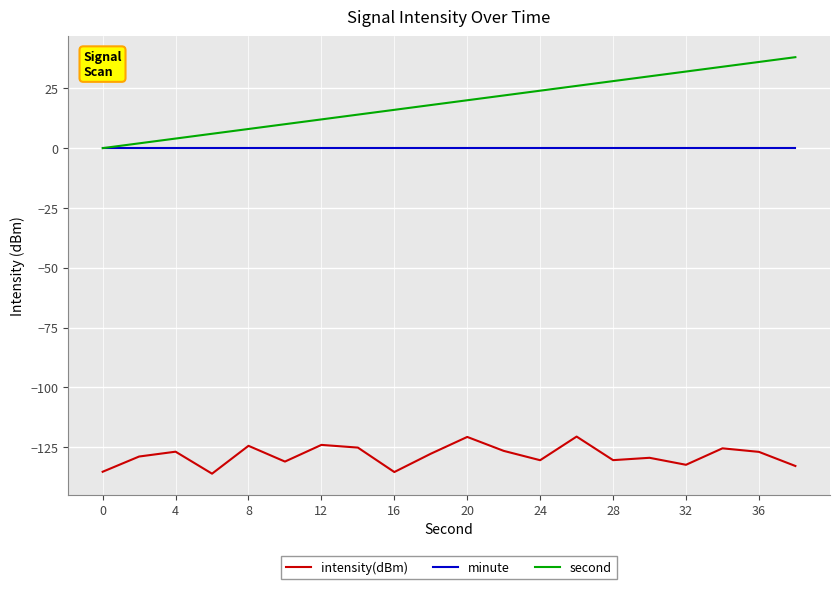

True or false: second has more than 0 points higher than both neighbors.

False